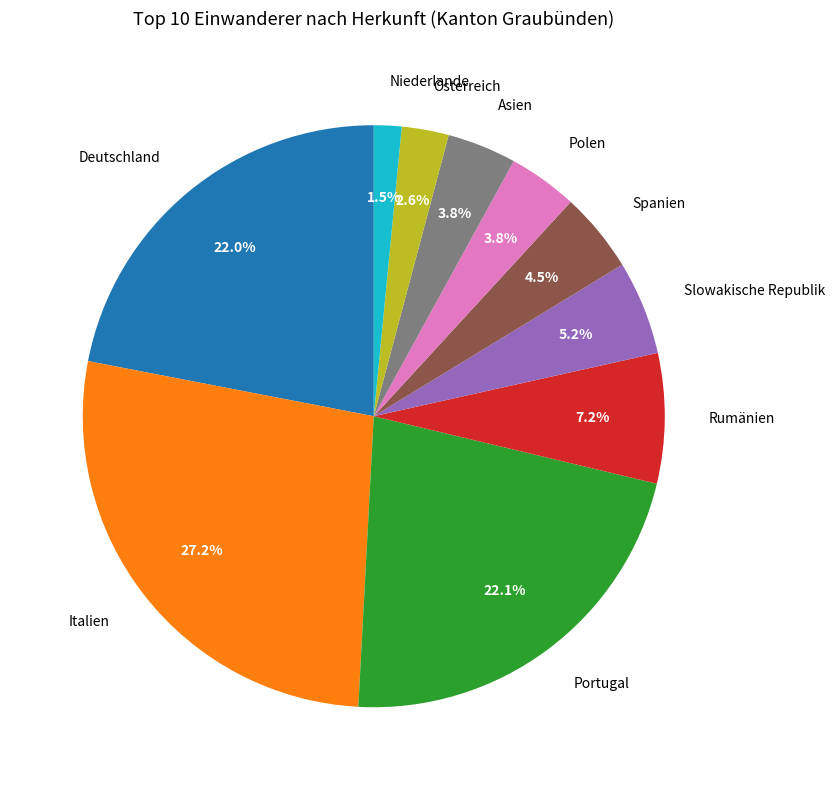

How much of the chart is everything except Österreich?

97.4%